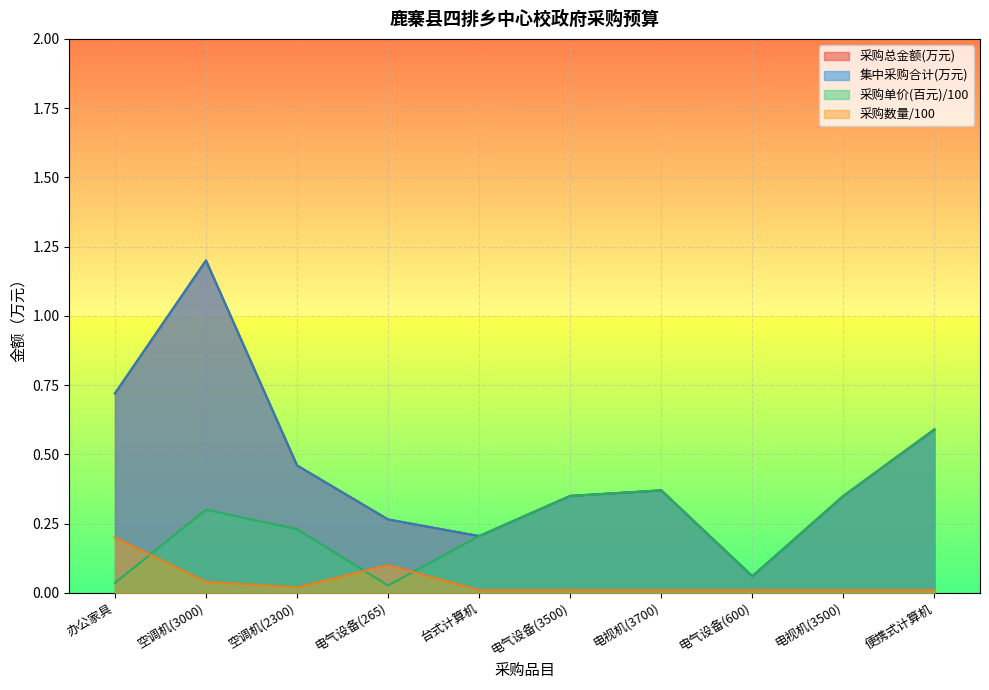

What position from the right is 台式计算机?

6